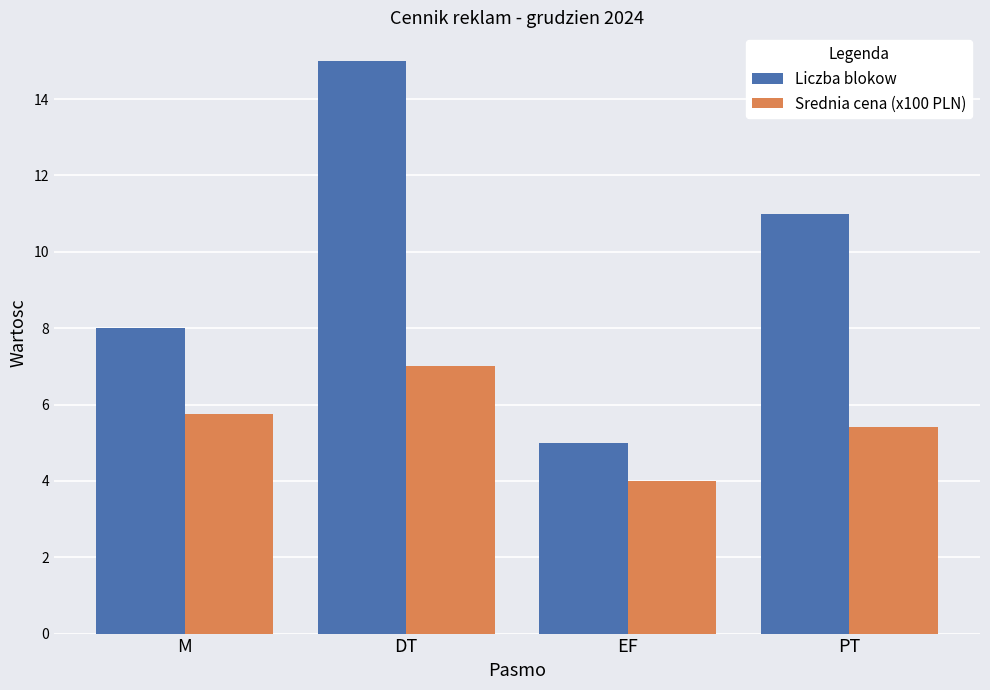

Reading left to right, list all the values displayed in this chart.

Liczba blokow: M=8.0	DT=15.0	EF=5.0	PT=11.0
Srednia cena (x100 PLN): M=5.8	DT=7.0	EF=4.0	PT=5.4